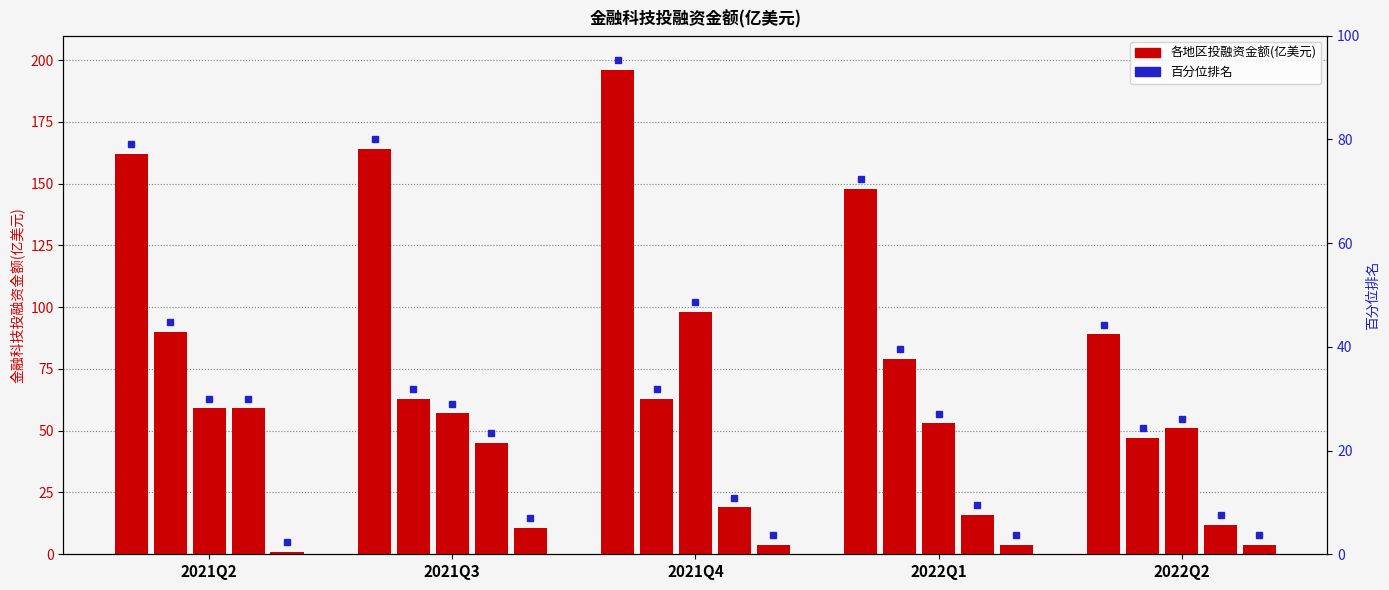

What is the total value across all series at 2022Q1?

299.7